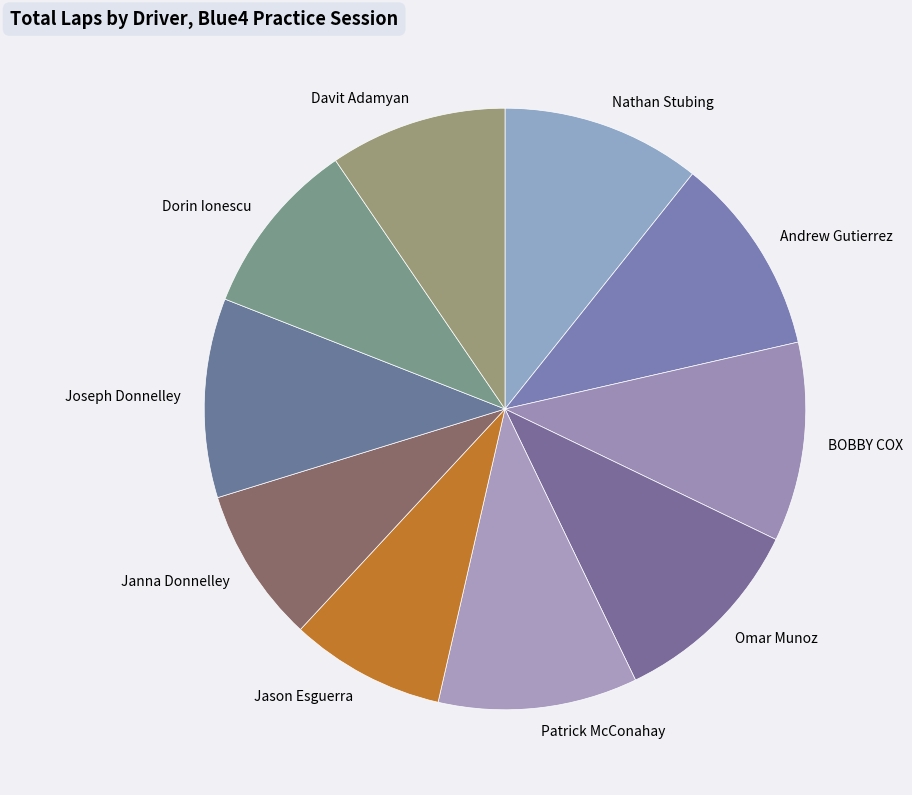

How many slices are in this pie chart?

10